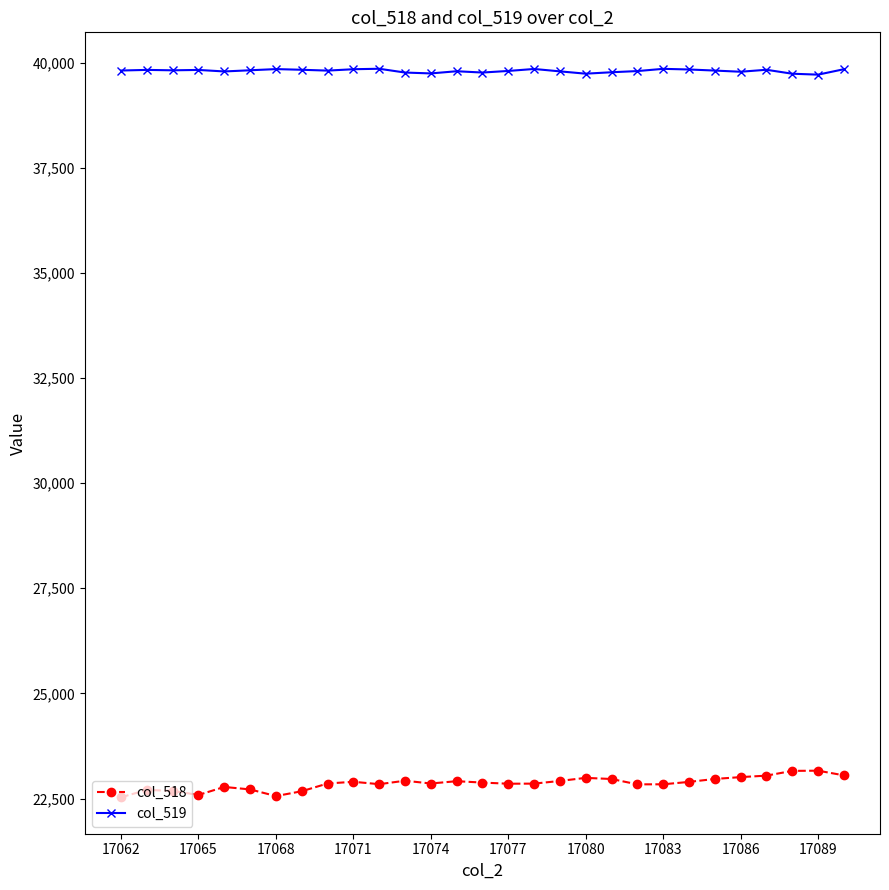

What is the maximum value for col_518?

23162